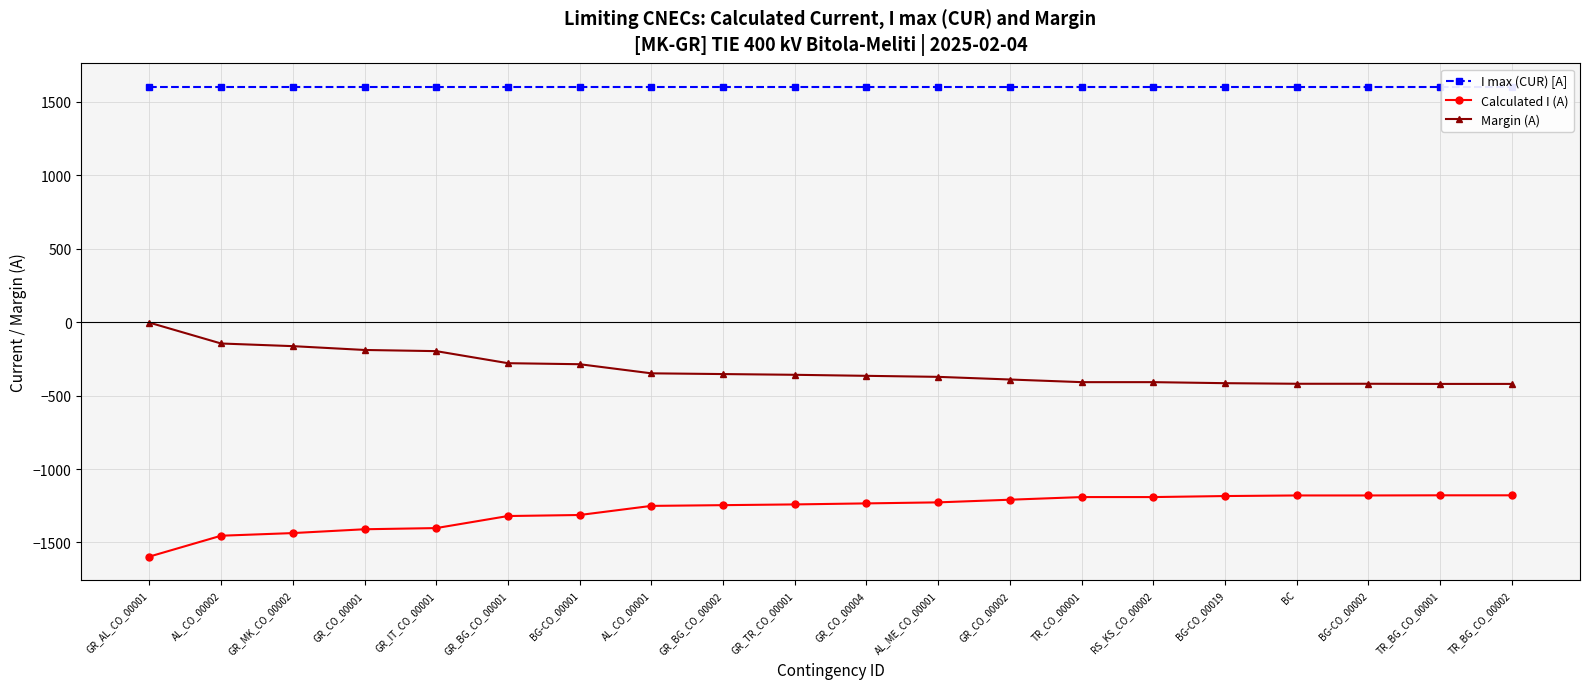

What is the difference between the Calculated I (A) values at BG-CO_00001 and GR_TR_CO_00001?

72